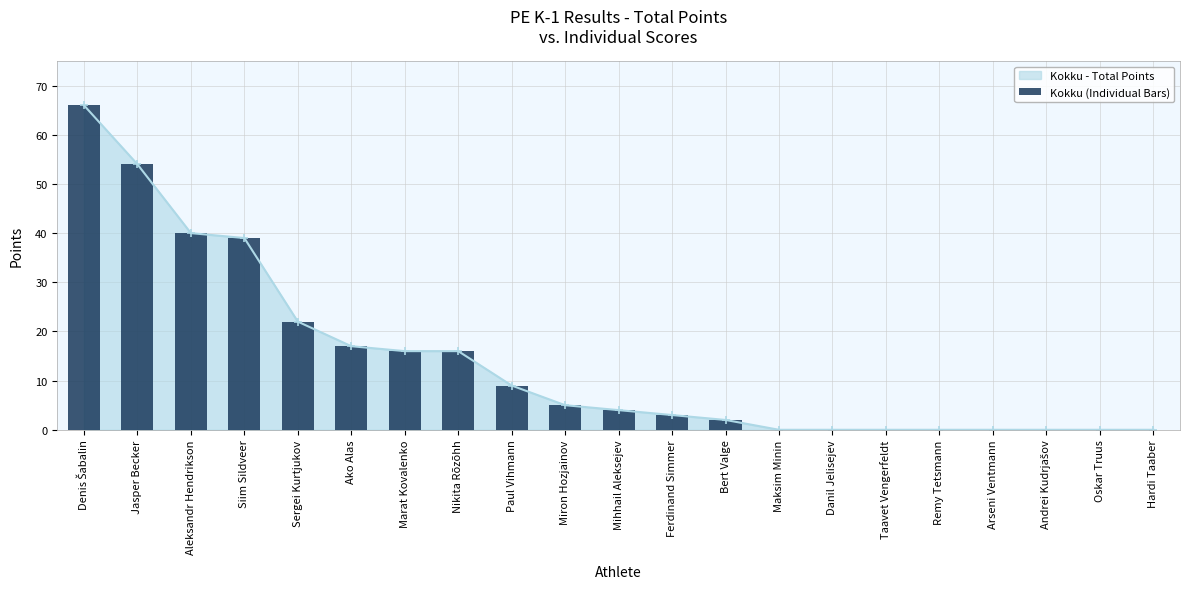

Reading left to right, extract all data points from this chart.

Denis Šabalin=66	Jasper Becker=54	Aleksandr Hendrikson=40	Siim Sildveer=39	Sergei Kurtjukov=22	Ako Alas=17	Marat Kovalenko=16	Nikita Rõzõhh=16	Paul Vihmann=9	Miron Hozjainov=5	Mihhail Aleksejev=4	Ferdinand Simmer=3	Bert Valge=2	Maksim Minin=0	Danil Jelisejev=0	Taavet Vengerfeldt=0	Remy Tetsmann=0	Arseni Ventmann=0	Andrei Kudrjašov=0	Oskar Truus=0	Hardi Taaber=0